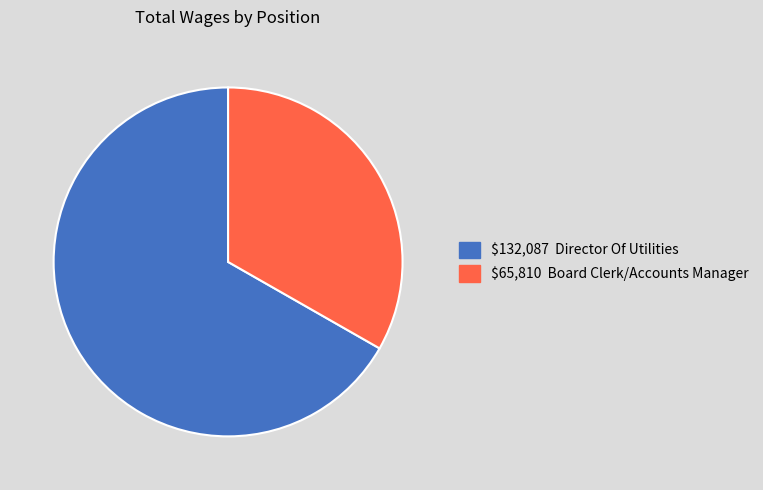

Count the number of slices in the pie.

2